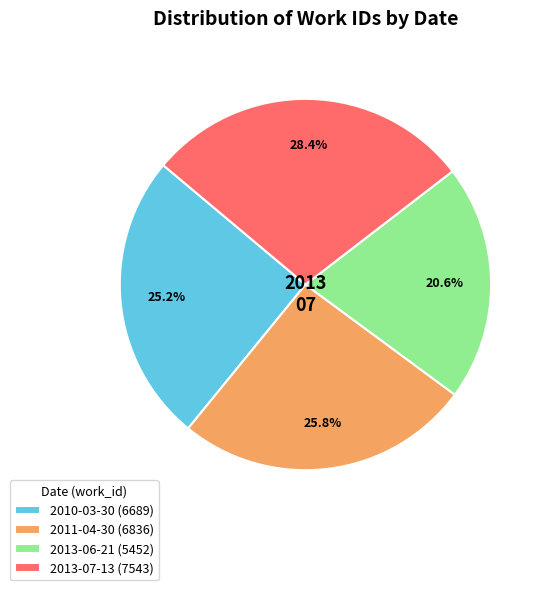

What is the largest slice in the pie chart?

2013-07-13